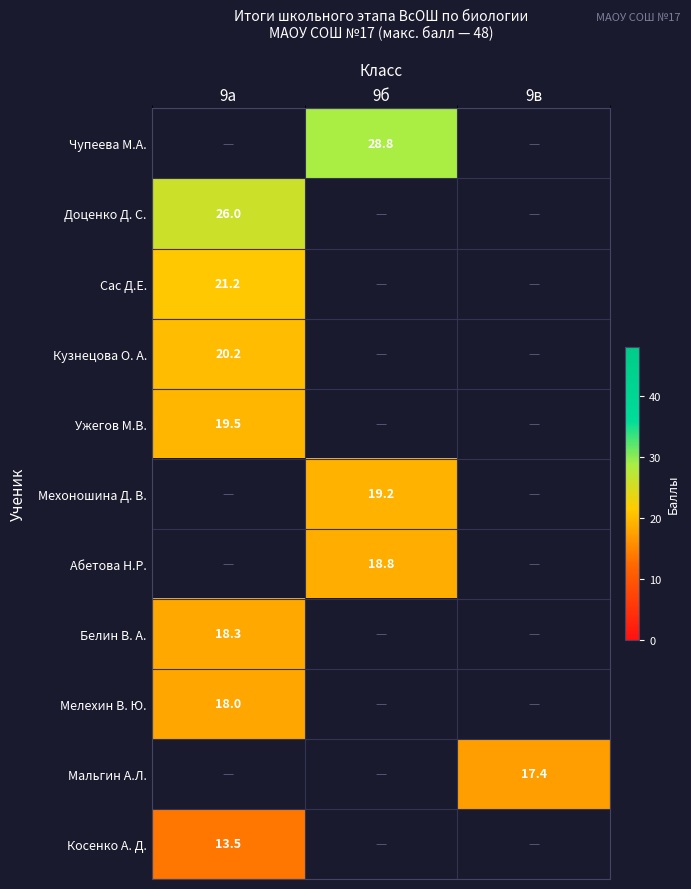

Is it true that Мальгин А.Л. equals 25.6 at 9в?

False